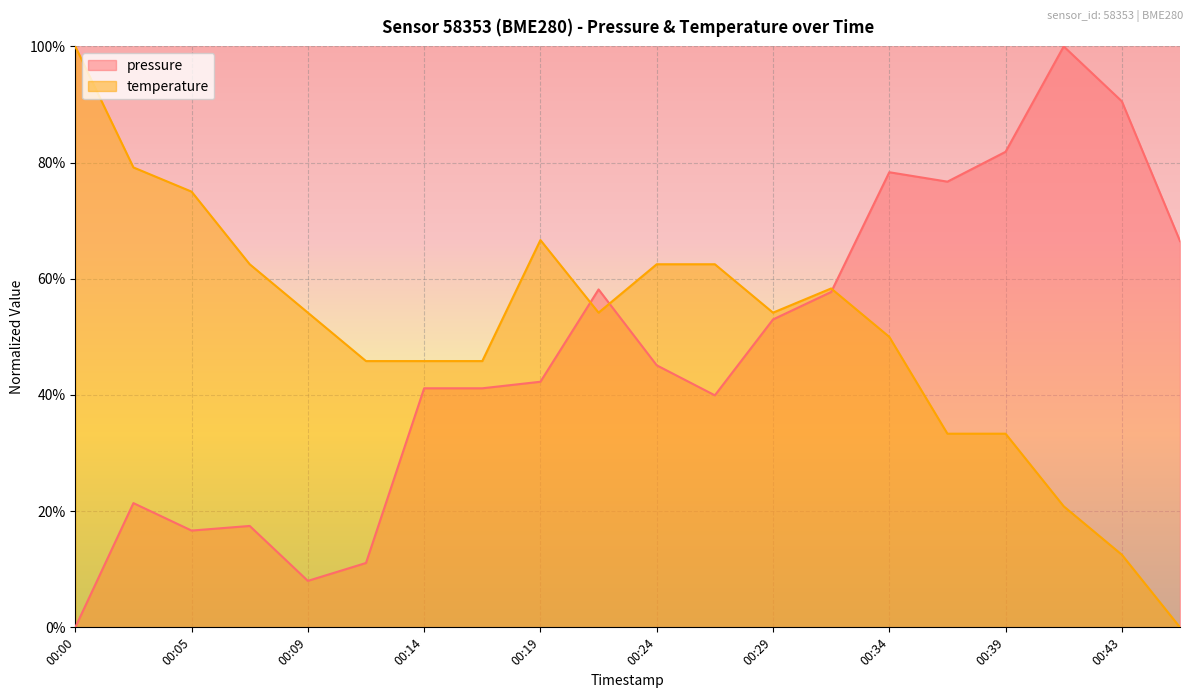

Rank the series by their maximum value, from highest to lowest.

pressure, temperature